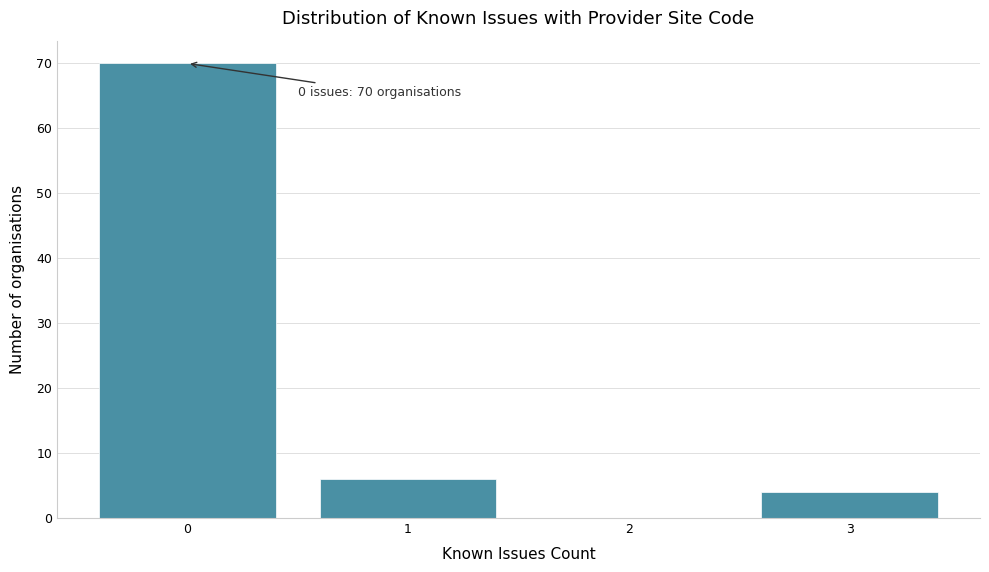

Over which range of the x-axis is the bar tallest?

-0.5 to 0.5